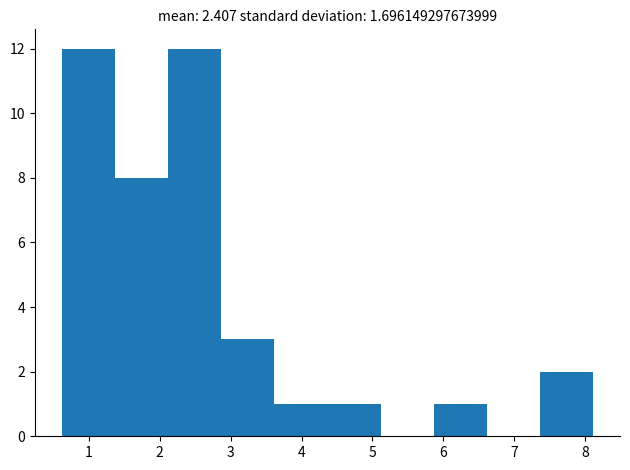

Reading left to right, list every bar in this chart as the range it spans on the x-axis followed by its height. Neither the bar edges nor the heights are printed on the chart, so give them approximately, as read against the axes.

0.6 to 1.4: 12
1.4 to 2.1: 8
2.1 to 2.9: 12
2.9 to 3.6: 3
3.6 to 4.4: 1
4.4 to 5.1: 1
5.1 to 5.9: 0
5.9 to 6.6: 1
6.6 to 7.4: 0
7.4 to 8.1: 2